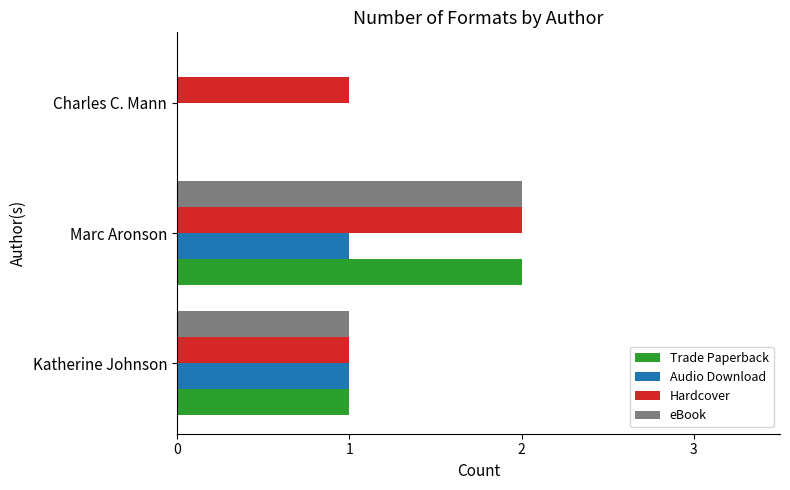

Which label corresponds to the largest value in the chart?

Marc Aronson